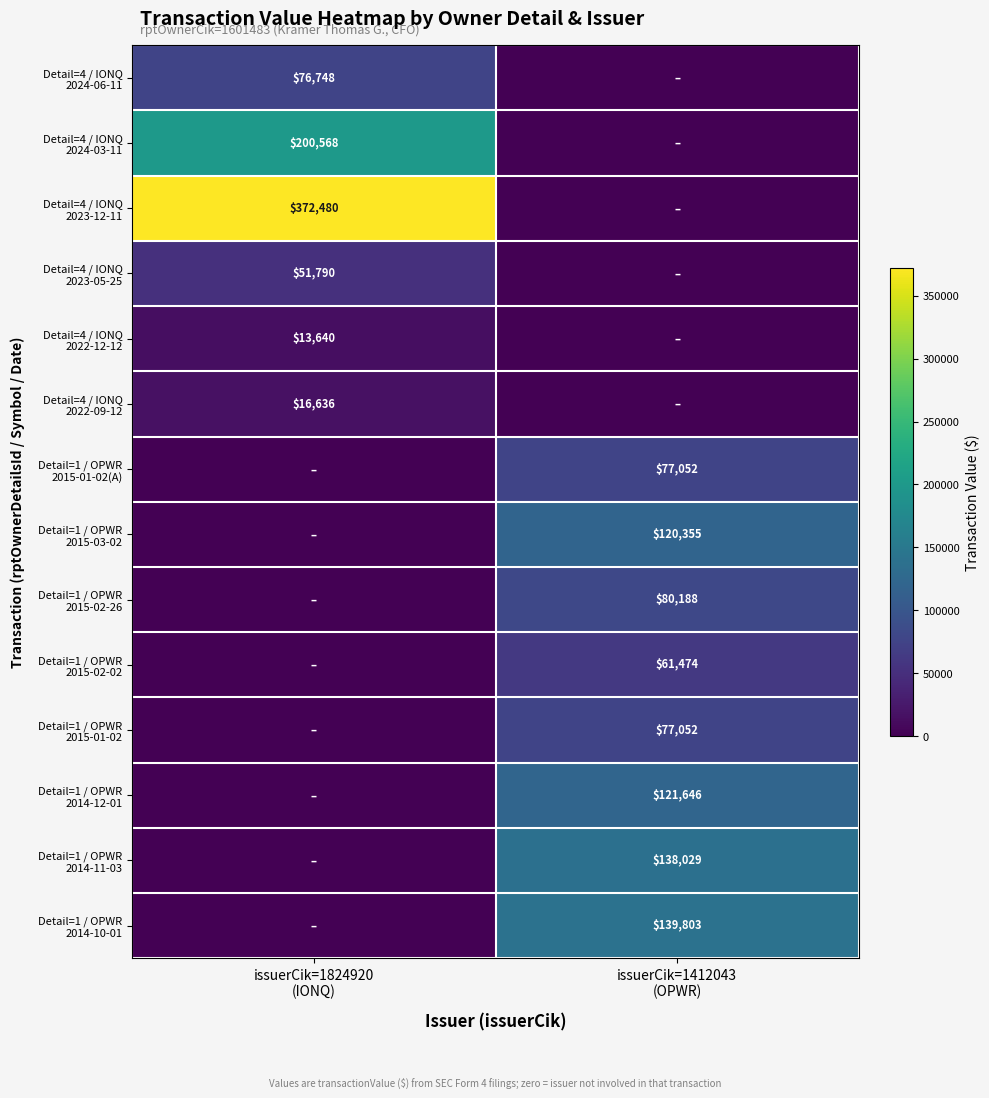

Rank the series at issuerCik=1824920 (IONQ) from lowest to highest value.

Detail=1 / OPWR 2015-01-02(A), Detail=1 / OPWR 2015-03-02, Detail=1 / OPWR 2015-02-26, Detail=1 / OPWR 2015-02-02, Detail=1 / OPWR 2015-01-02, Detail=1 / OPWR 2014-12-01, Detail=1 / OPWR 2014-11-03, Detail=1 / OPWR 2014-10-01, Detail=4 / IONQ 2022-12-12, Detail=4 / IONQ 2022-09-12, Detail=4 / IONQ 2023-05-25, Detail=4 / IONQ 2024-06-11, Detail=4 / IONQ 2024-03-11, Detail=4 / IONQ 2023-12-11